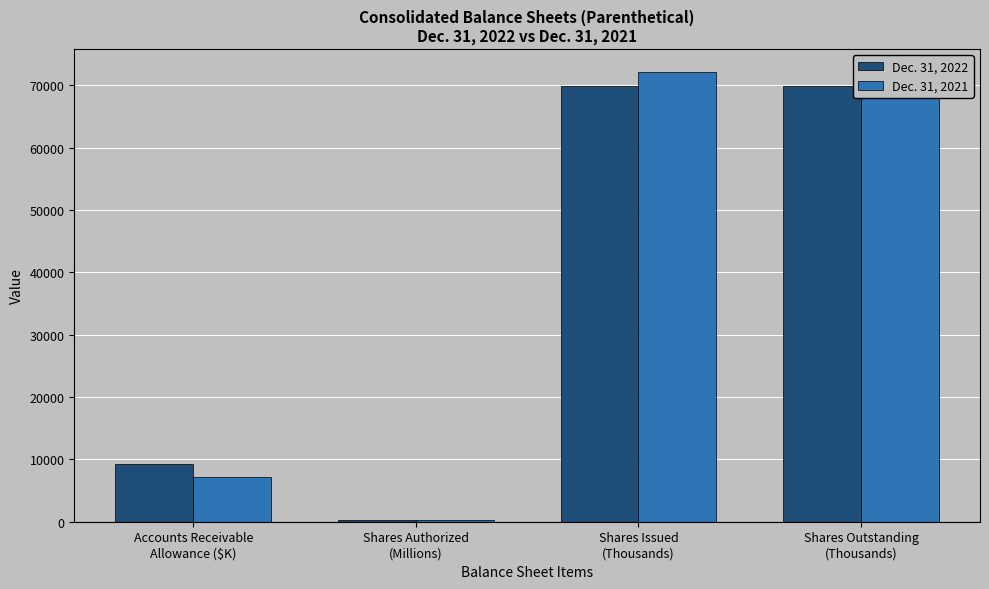

What is the difference between the maximum and minimum values in the Dec. 31, 2022 series?

69597